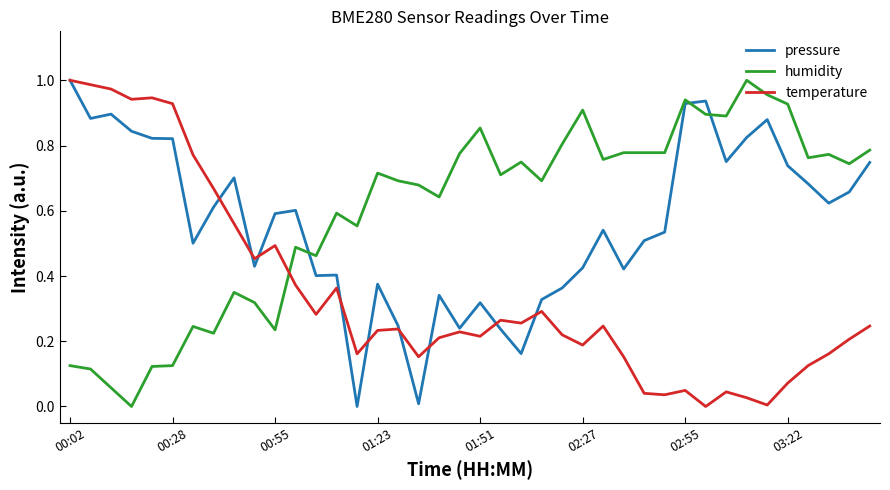

Rank the series by their average value, from highest to lowest.

humidity, pressure, temperature